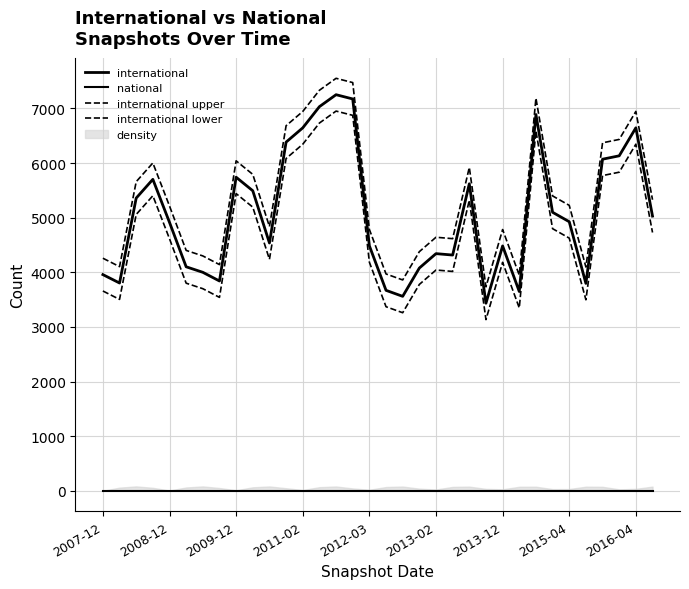

Does the chart display data point markers on the line(s)?

No